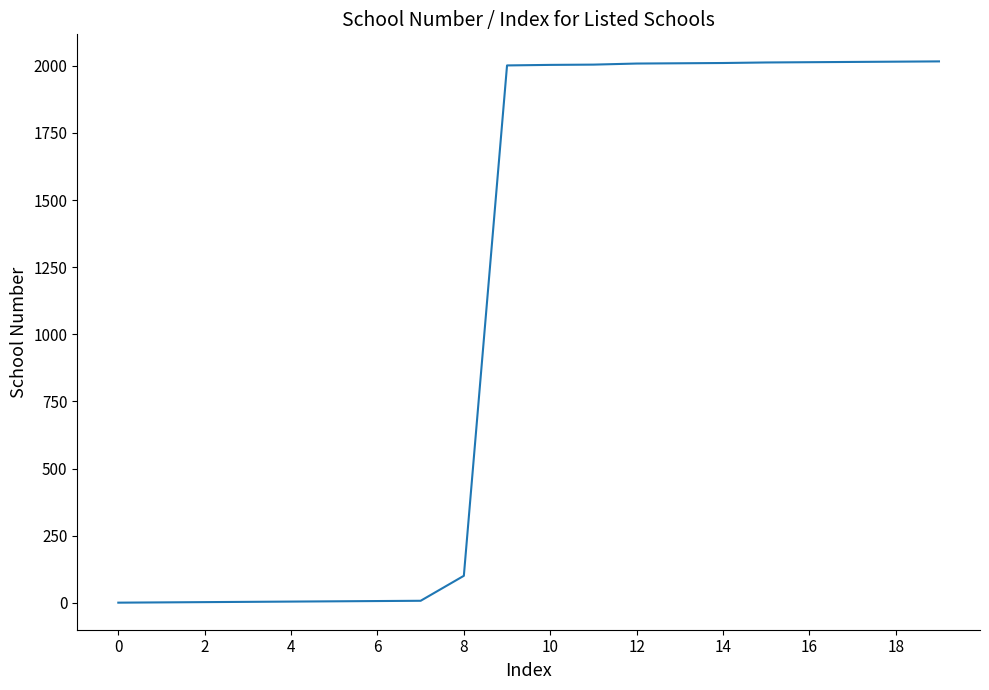

What is the difference between the maximum and minimum values?

2015